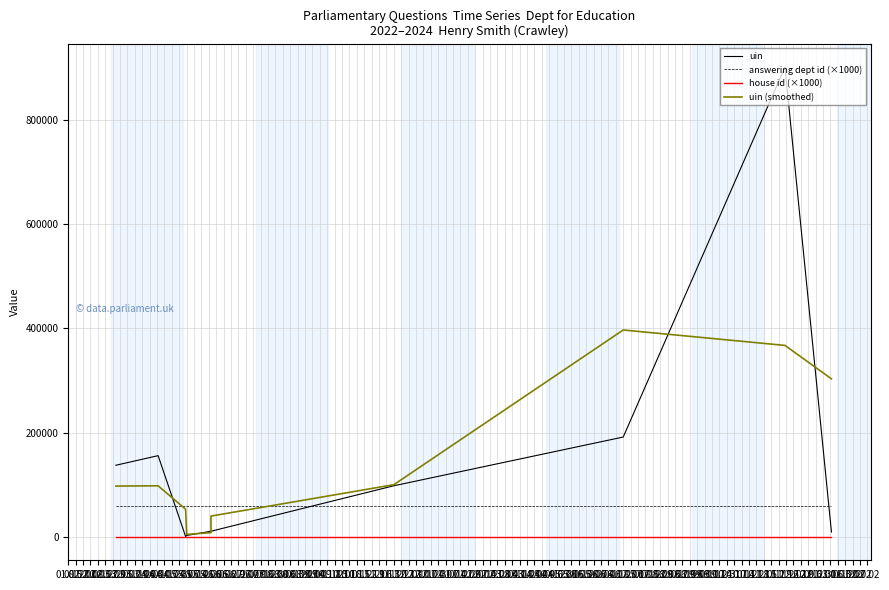

What is the spread (max minus min) of values at 08.03?

59000.0